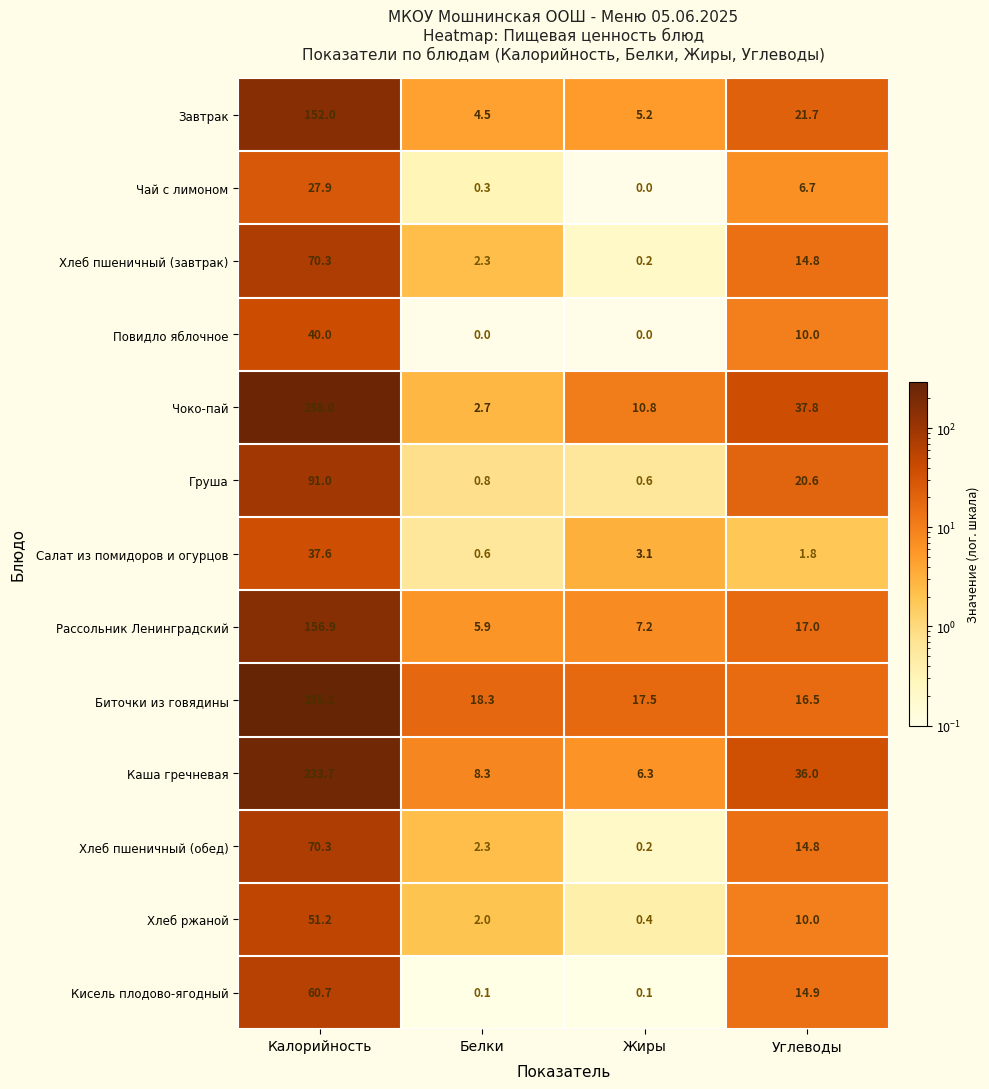

At which category does the chart reach its peak across all series?

Калорийность